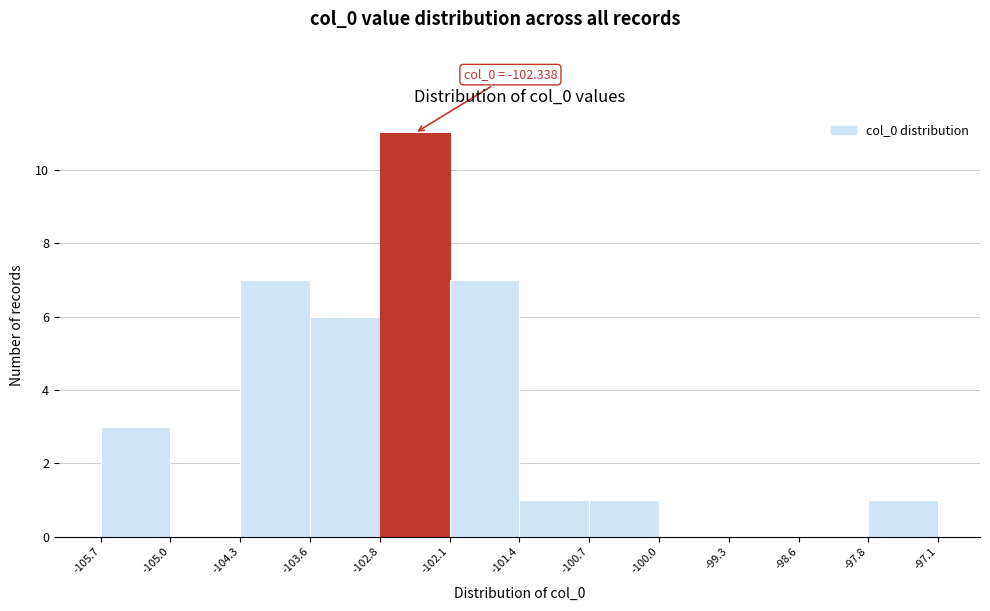

Over which range of the x-axis is the bar tallest?

-102.8 to -102.1